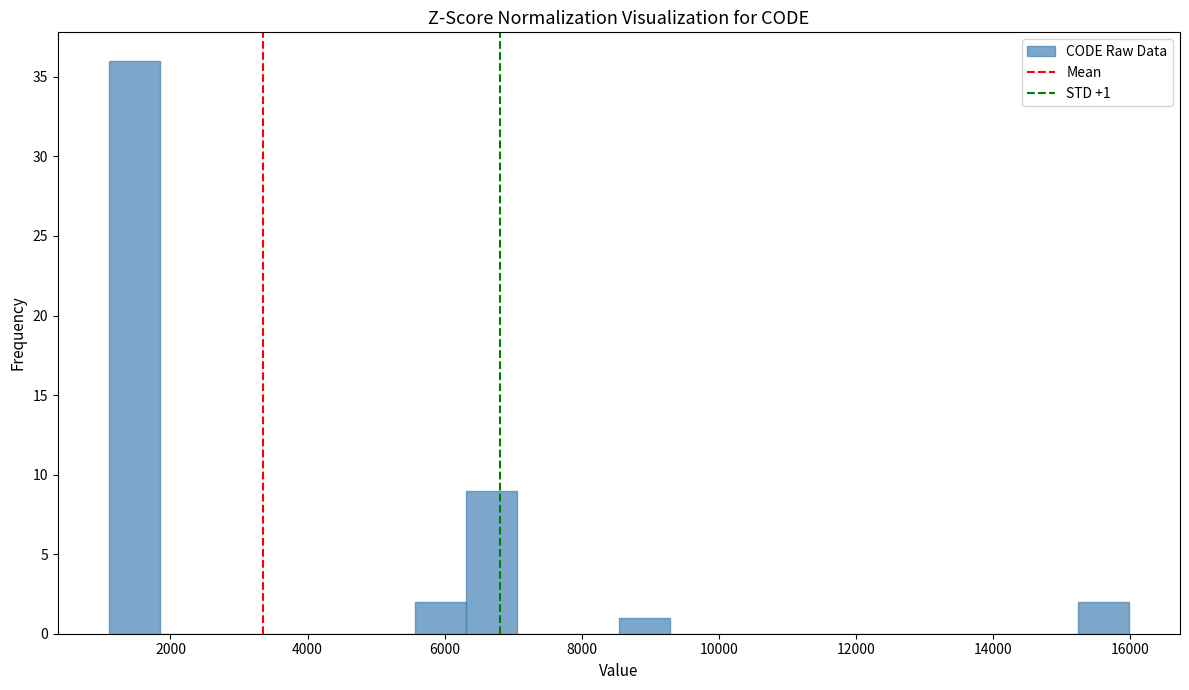

Read against the x-axis, roughly where is the centre of the tallest bar?

1400